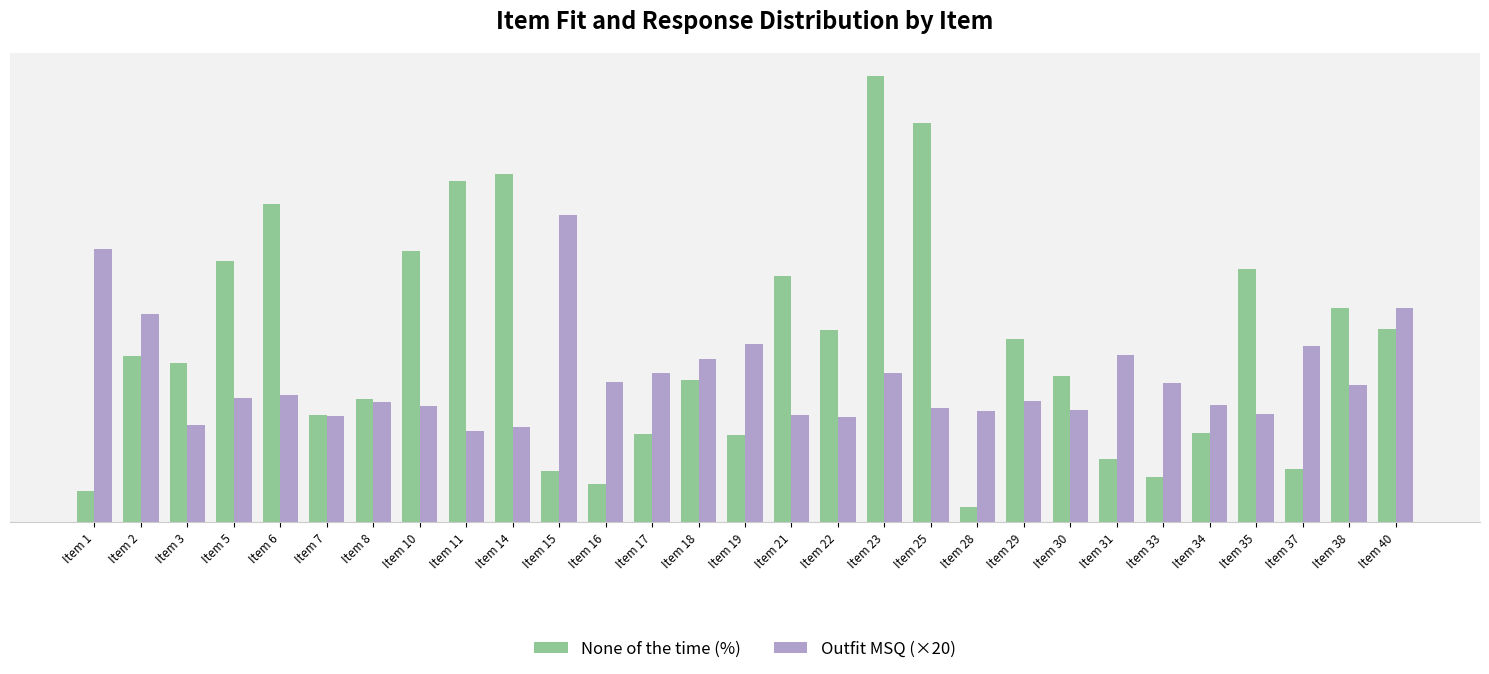

What is the minimum value for Outfit MSQ (×20)?

12.4